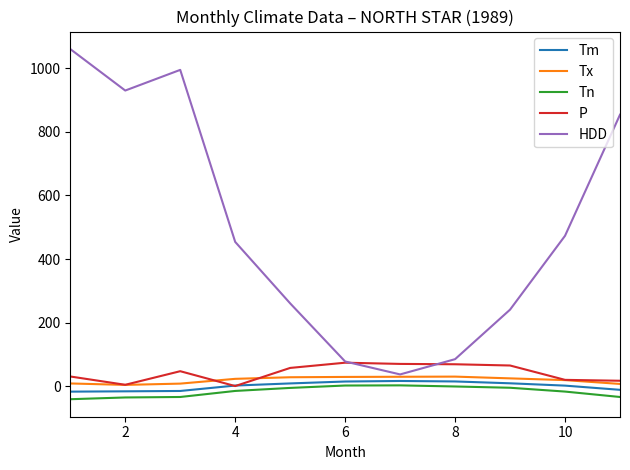

How many lines are shown in the chart?

5